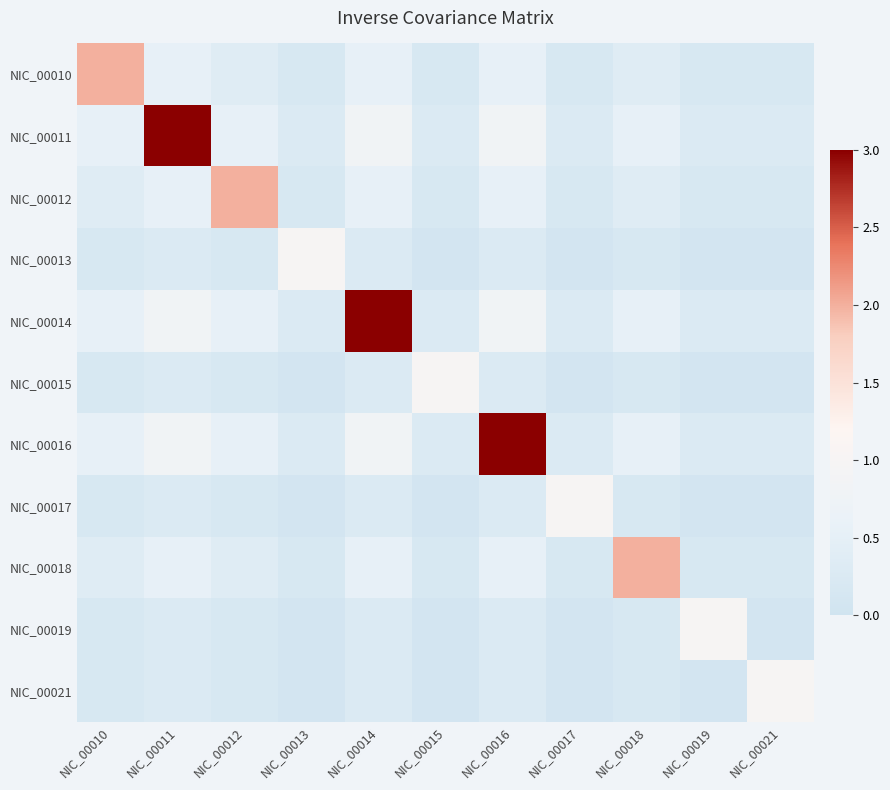

Which category has the lowest value across all series?

NIC_00015